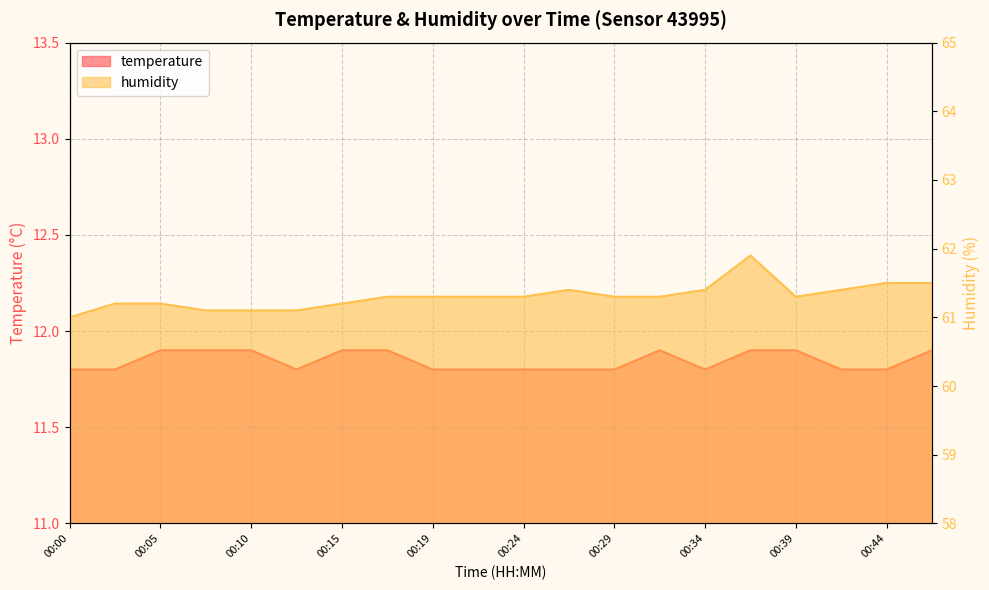

Read the temperature value at 00:12.

11.8